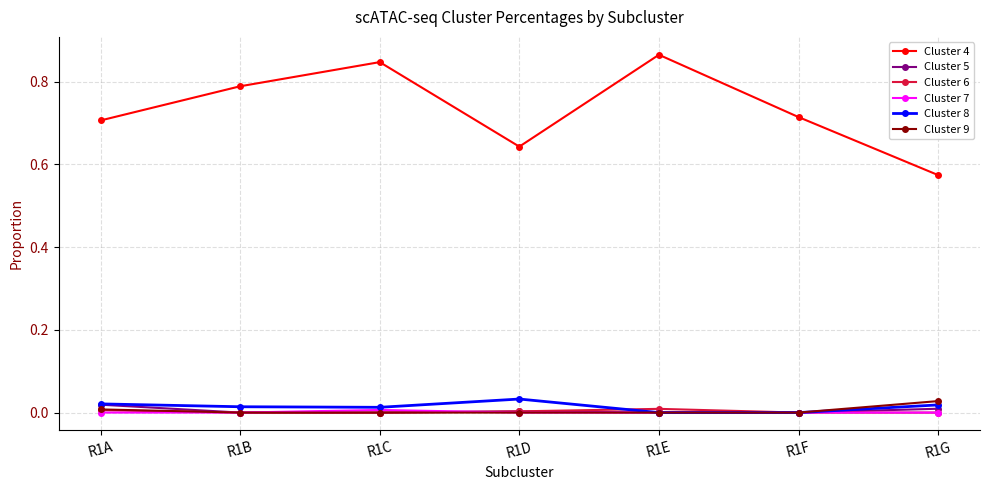

True or false: Cluster 5 has more than 2 points higher than both neighbors.

False